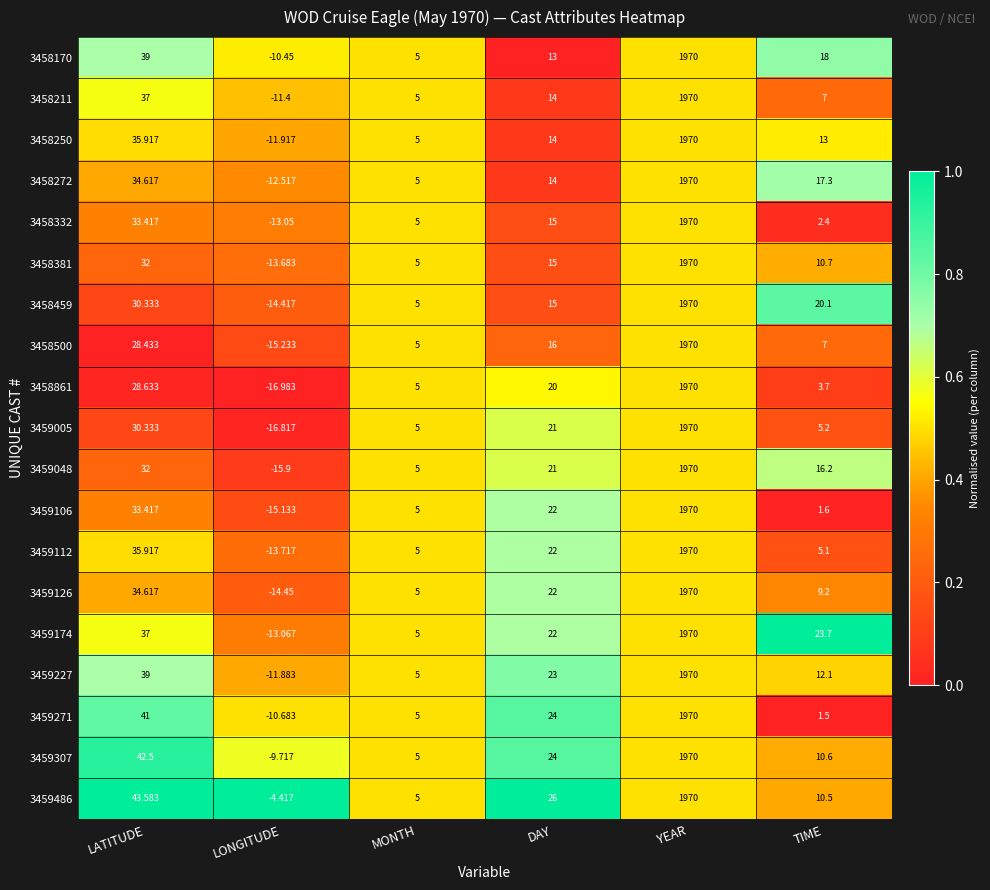

List the labels in order of 3458250 value, largest first.

YEAR, LATITUDE, DAY, TIME, MONTH, LONGITUDE